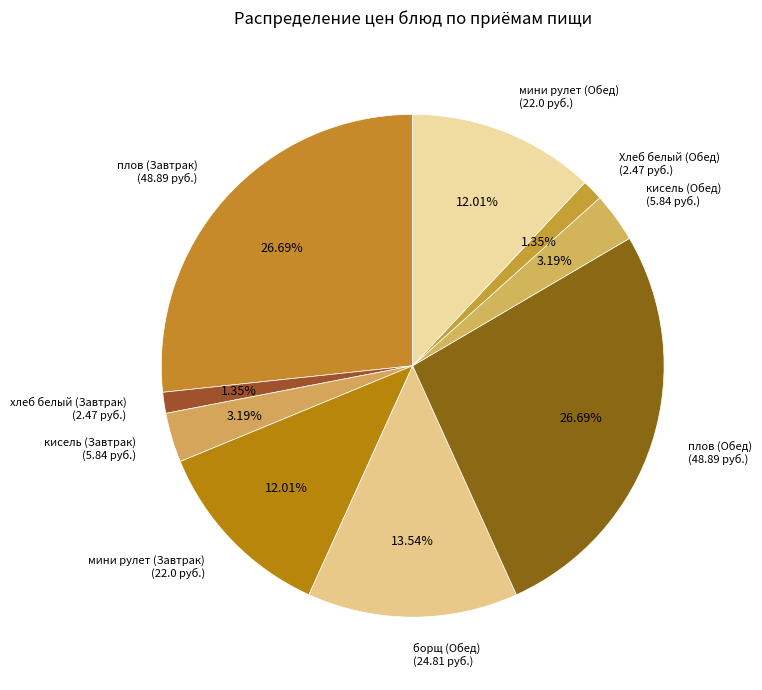

True or false: мини рулет (Завтрак) accounts for 12% of the total.

True